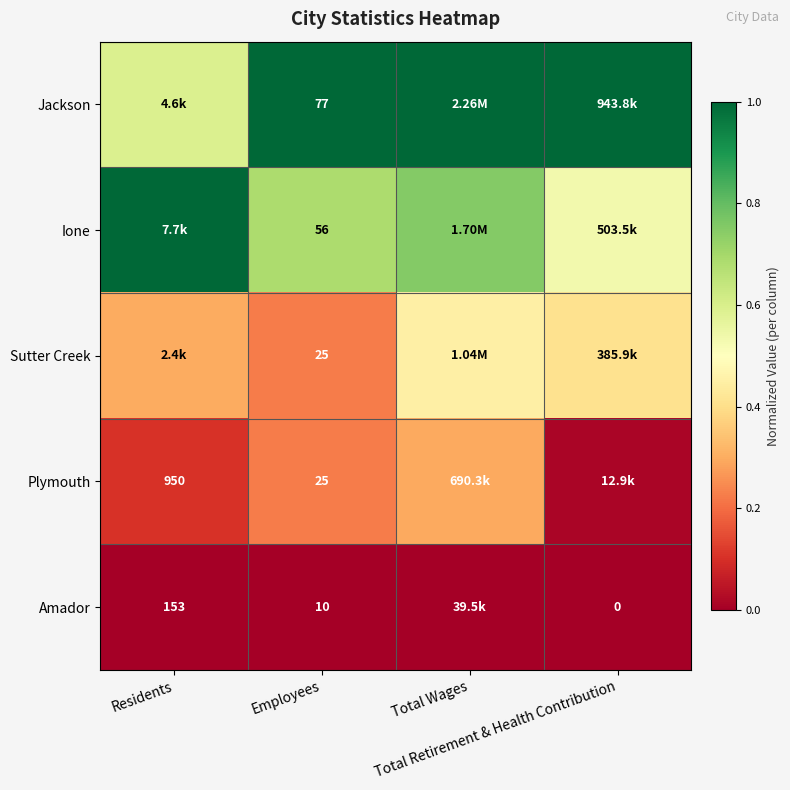

Rank the series by their average value, from lowest to highest.

Amador, Plymouth, Sutter Creek, Ione, Jackson